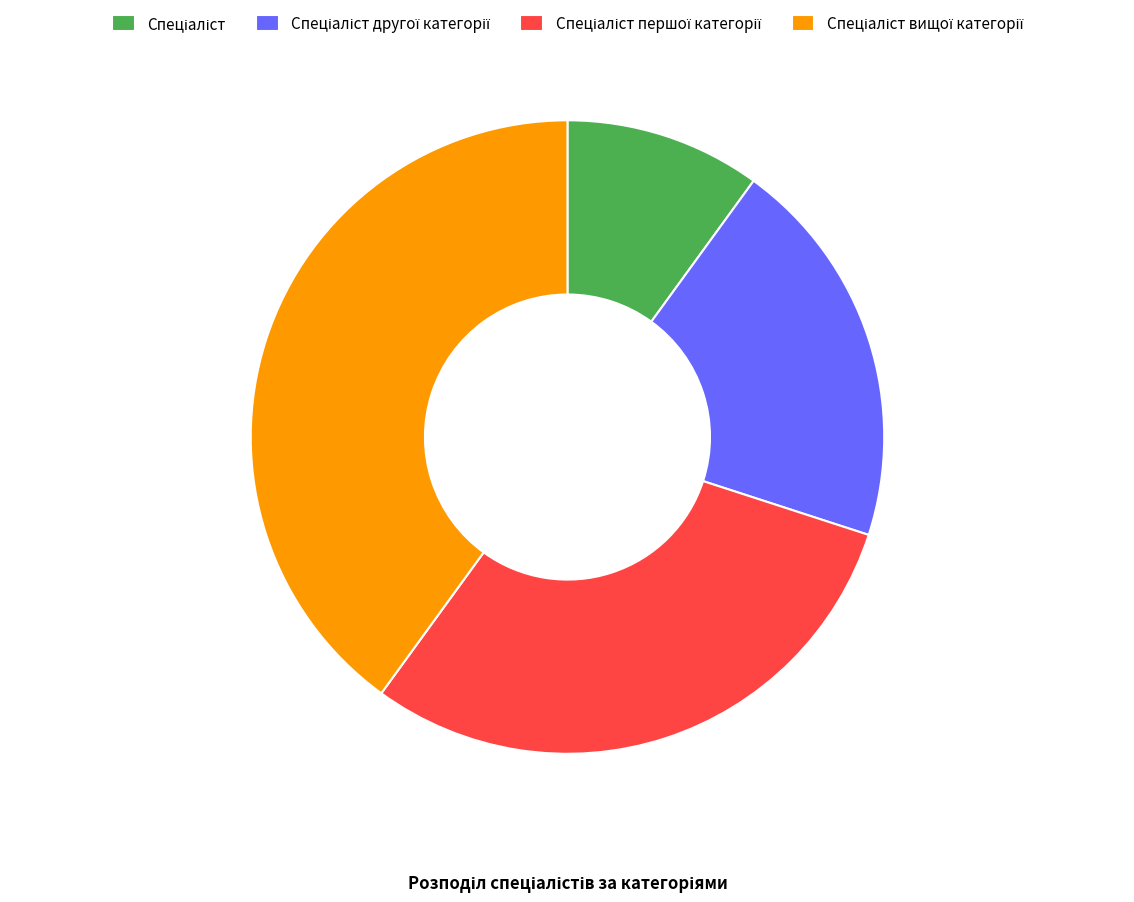

Is there any slice that represents more than half of the pie?

No